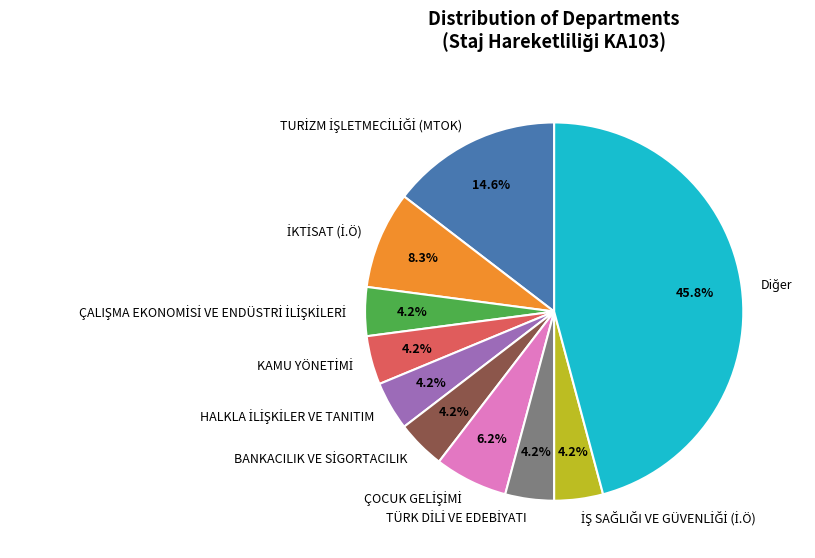

Does any single category account for the majority?

No